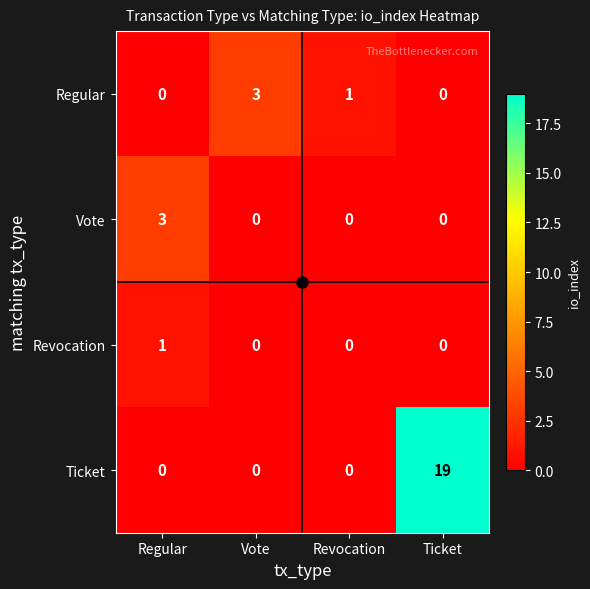

Which series has the largest range (max minus min)?

Ticket